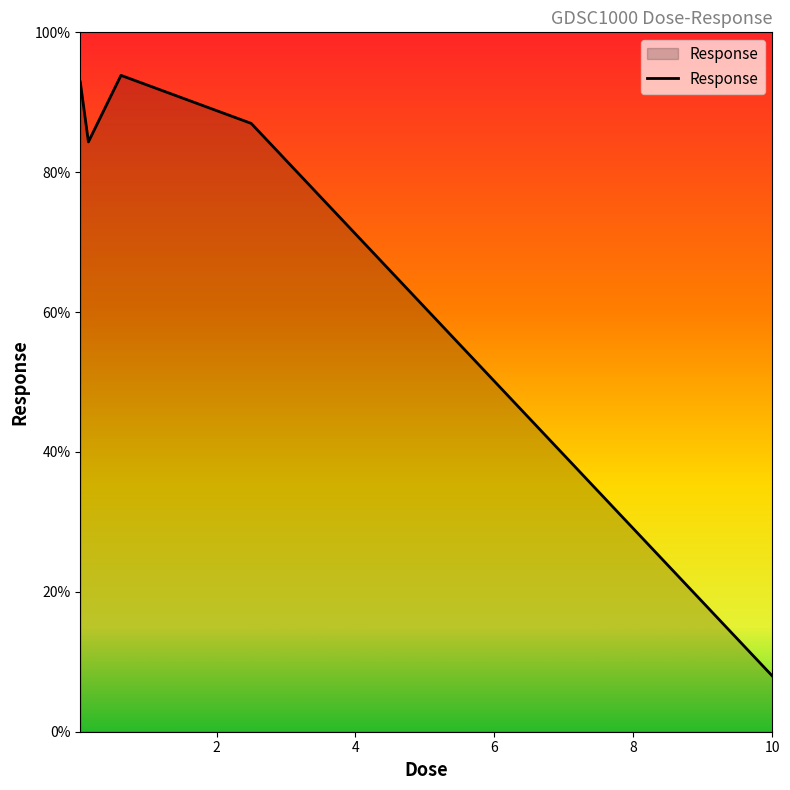

What is the maximum value shown in the chart?

93.8